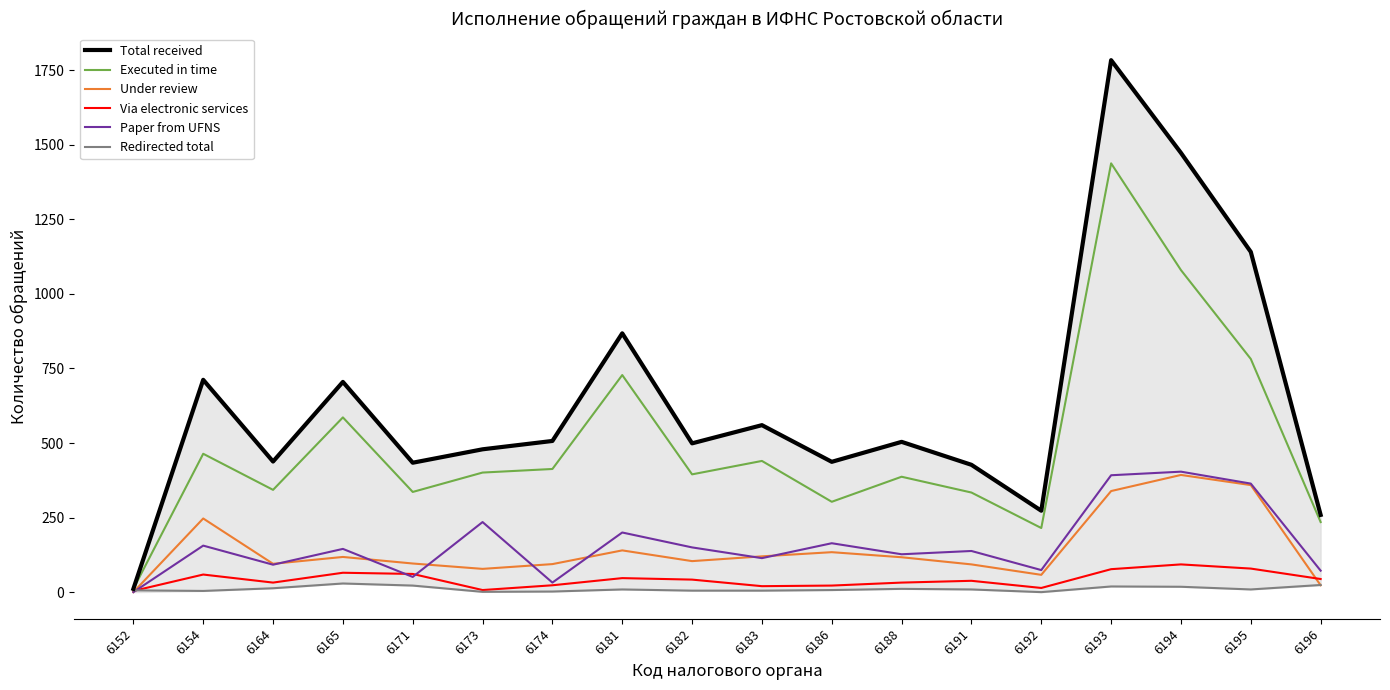

How many interior local valleys does the Paper from UFNS series have?

6